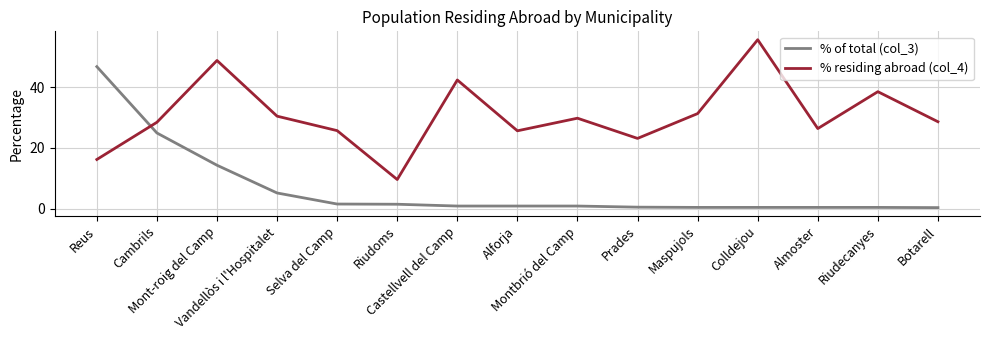

Rank the series by their average value, from lowest to highest.

% of total (col_3), % residing abroad (col_4)